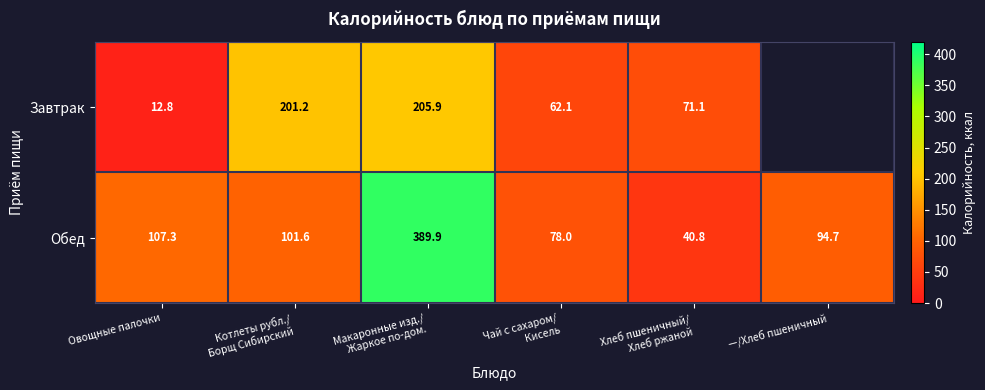

What is the average value of the Обед series?

135.4